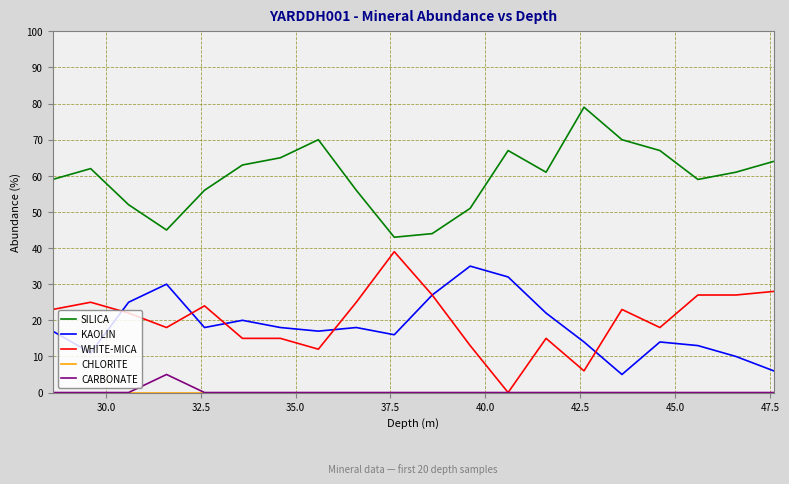

True or false: KAOLIN and SILICA intersect in this chart.

False